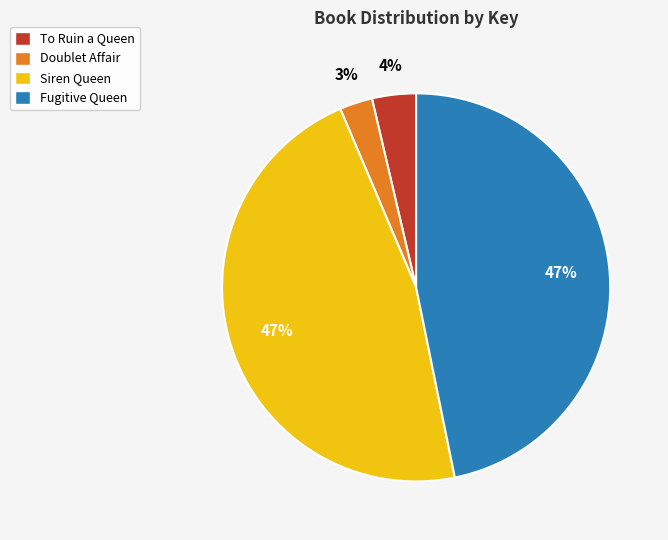

What is the smallest slice in the pie chart?

Doublet Affair